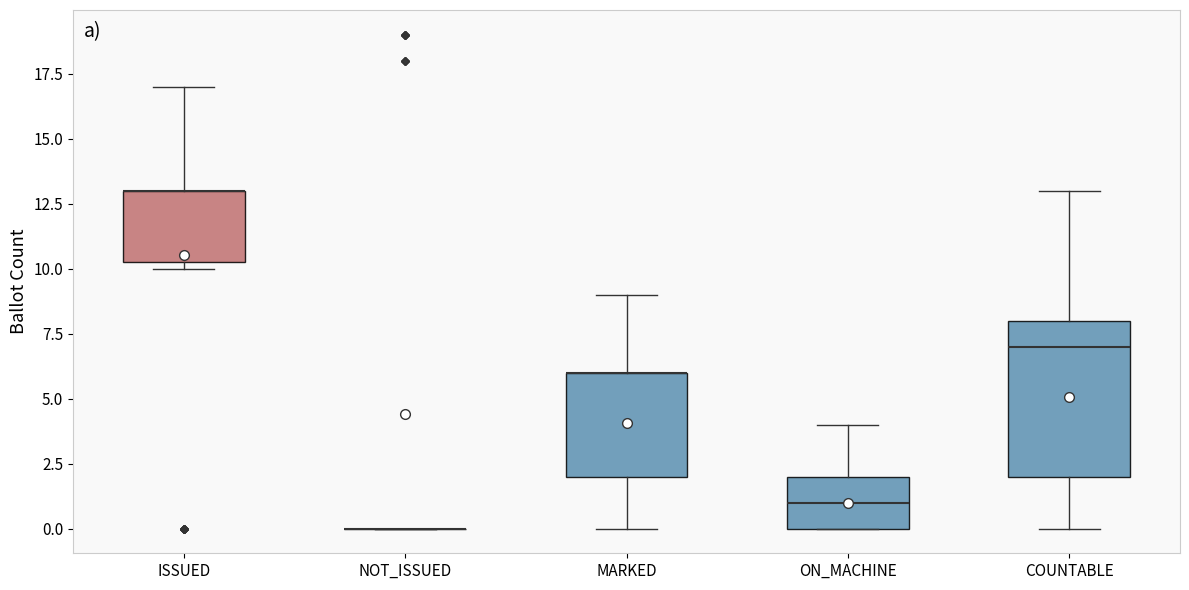

Where is the upper edge of the box for COUNTABLE on the y-axis? The values are not printed on the chart, so give them approximately, as read against the axis.

8.0